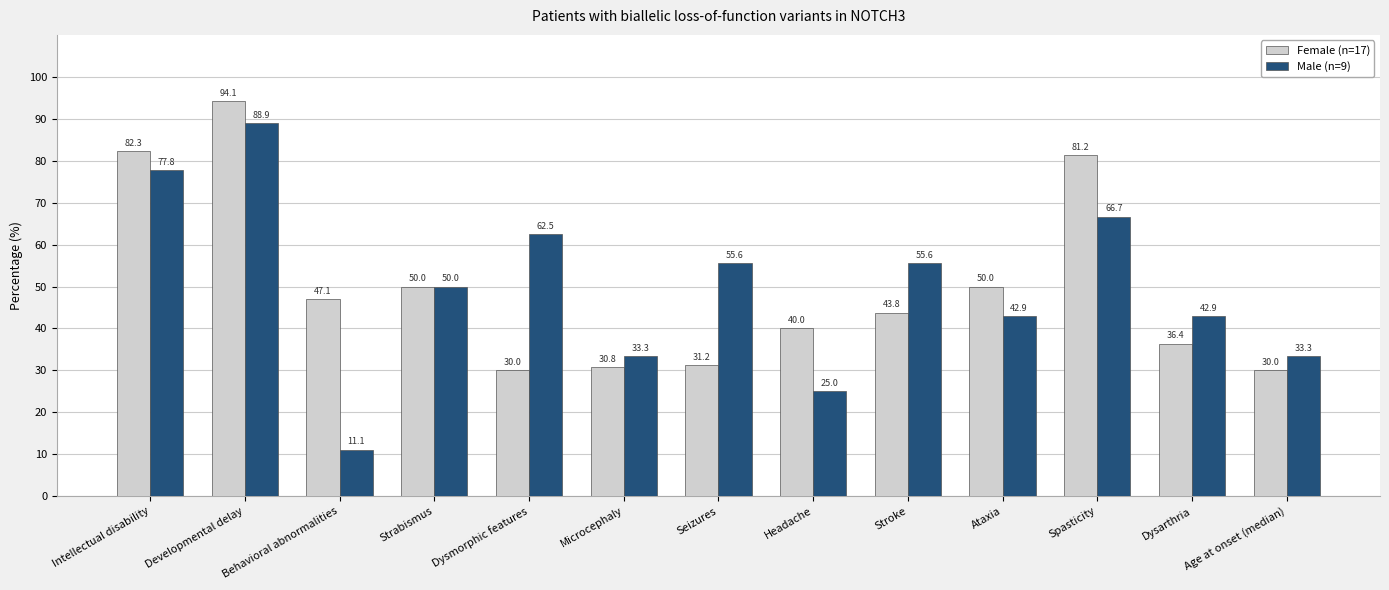

List the series in order of their overall mean, lowest first.

Male (n=9), Female (n=17)